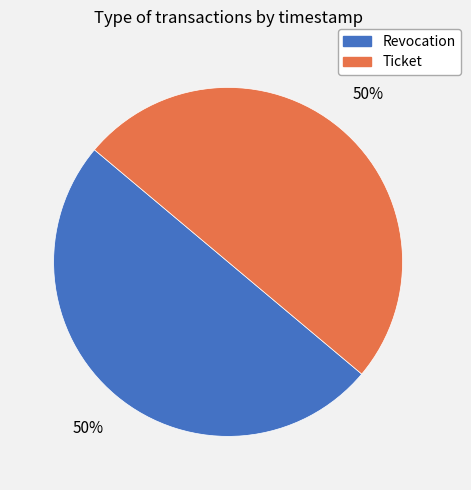

To the nearest percent, what is the combined percentage of Ticket and Revocation?

100%